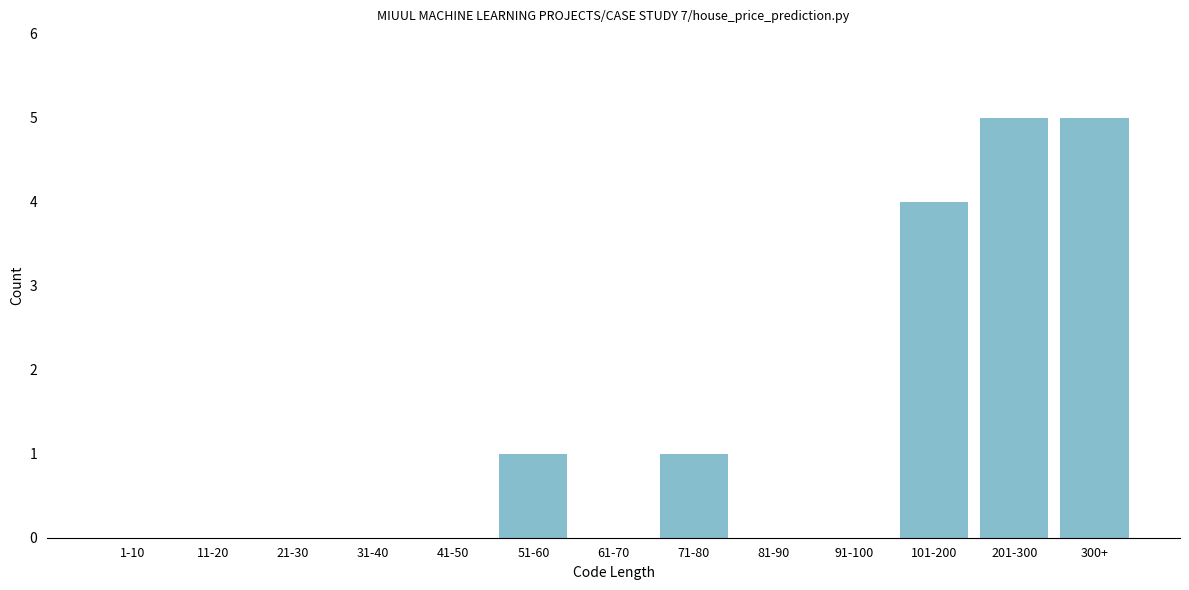

Reading left to right, transcribe all the data shown in this chart.

1-10=0	11-20=0	21-30=0	31-40=0	41-50=0	51-60=1	61-70=0	71-80=1	81-90=0	91-100=0	101-200=4	201-300=5	300+=5